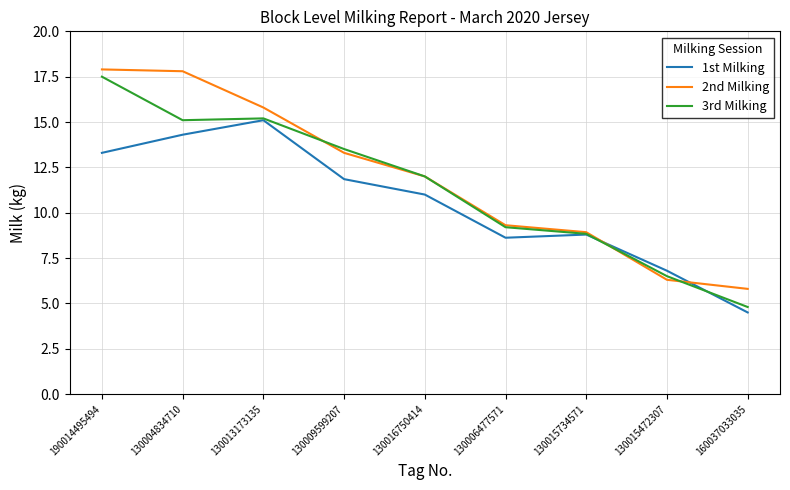

True or false: 2nd Milking has more than 2 interior local peaks.

False